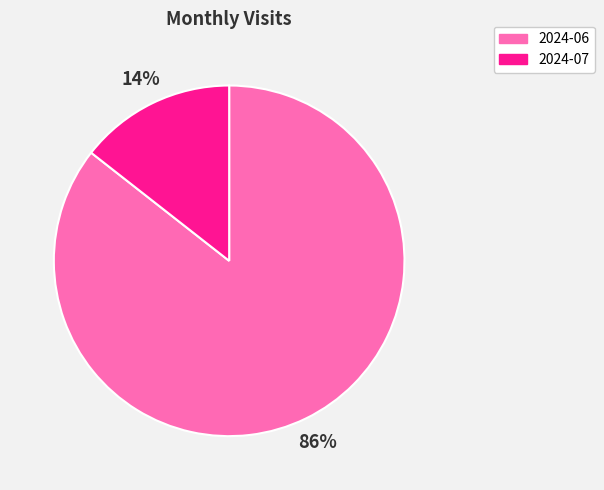

To the nearest percent, what is the combined percentage of 2024-06 and 2024-07?

100%